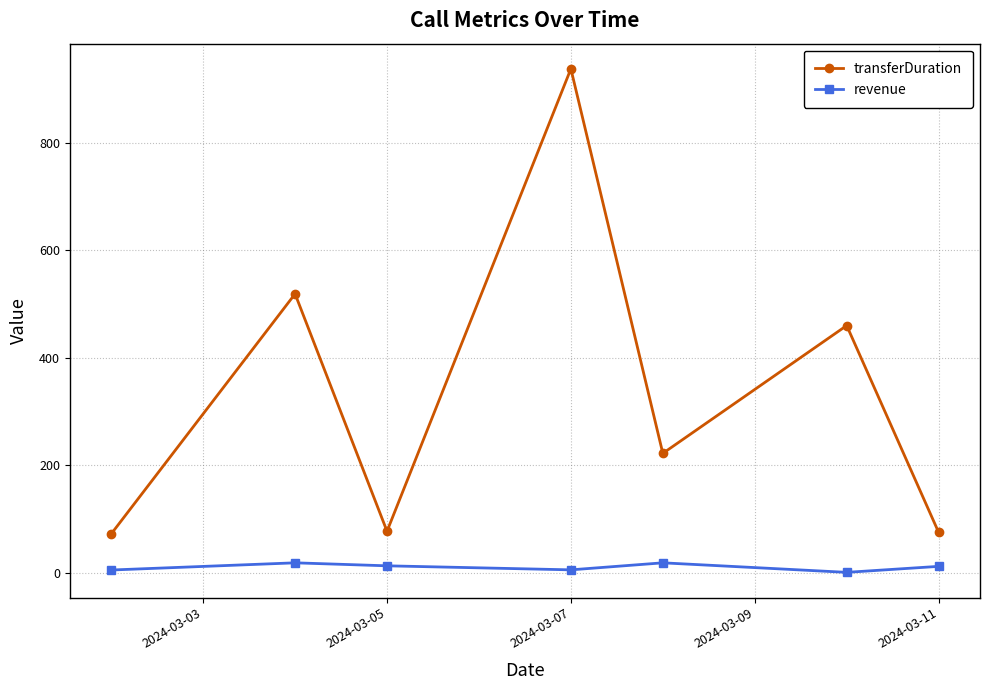

What are all the series names shown in the legend?

transferDuration, revenue